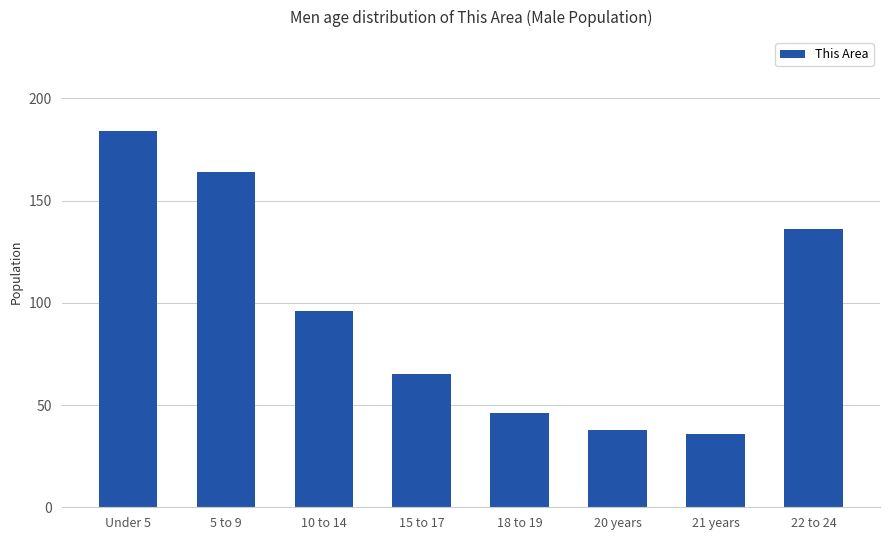

Which label corresponds to the smallest value in the chart?

21 years